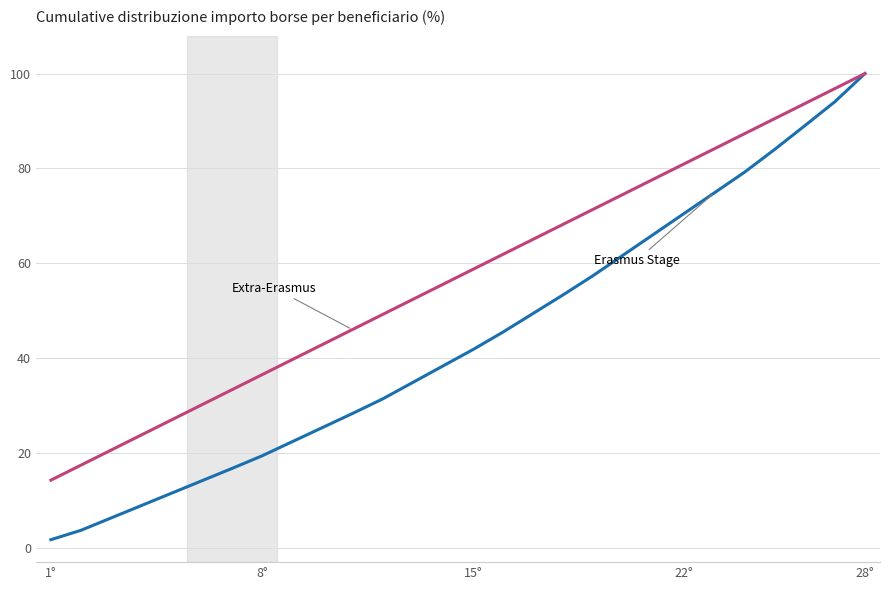

What is the greatest value displayed?

100.0